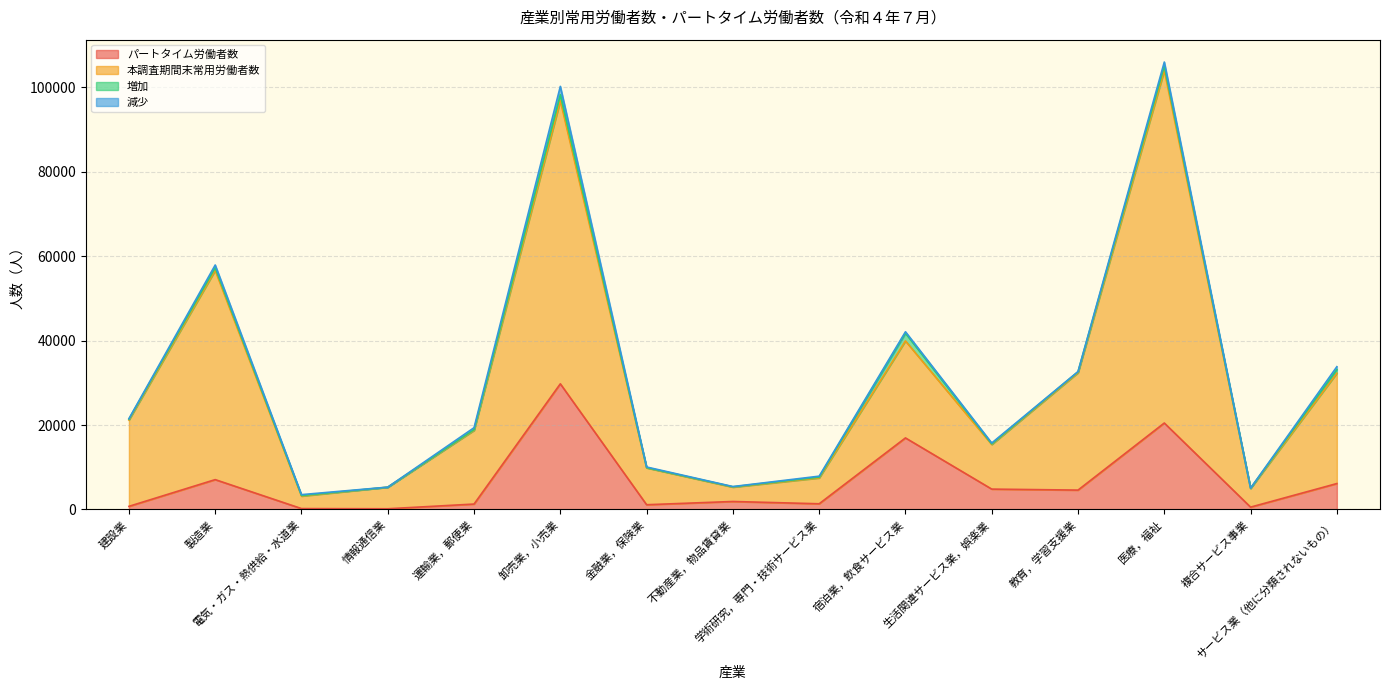

Does the chart display data point markers on the line(s)?

No